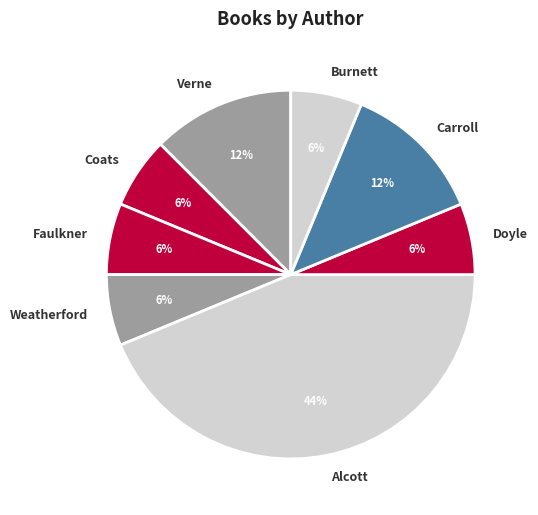

Approximately how many times larger is the value at Verne compared to Burnett?

2.0